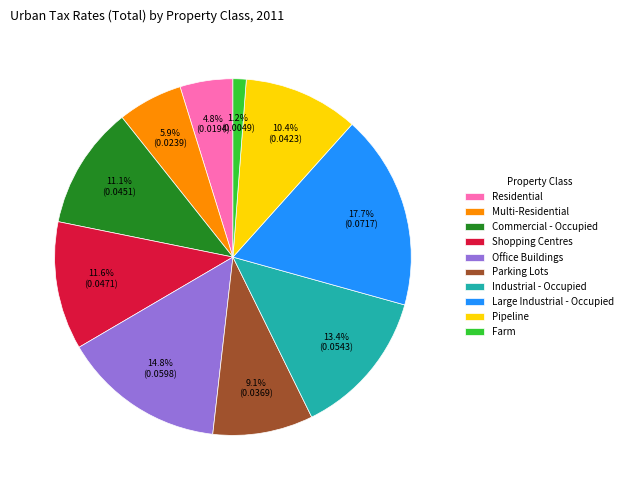

What percentage is NOT represented by Industrial - Occupied?

86.6%